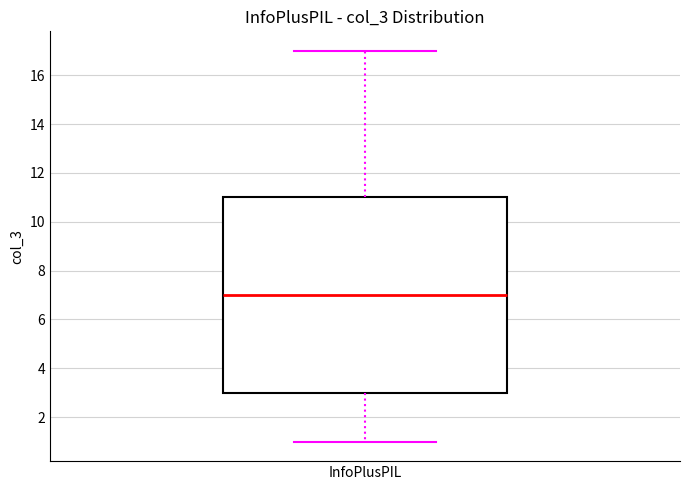

Read this box plot against the y-axis: the position of the median line, the range covered by the box, and the ends of both whiskers. The values are not printed on the chart, so give them approximately, as read against the axis.

median 7, box 3 to 11, whiskers 1 to 17